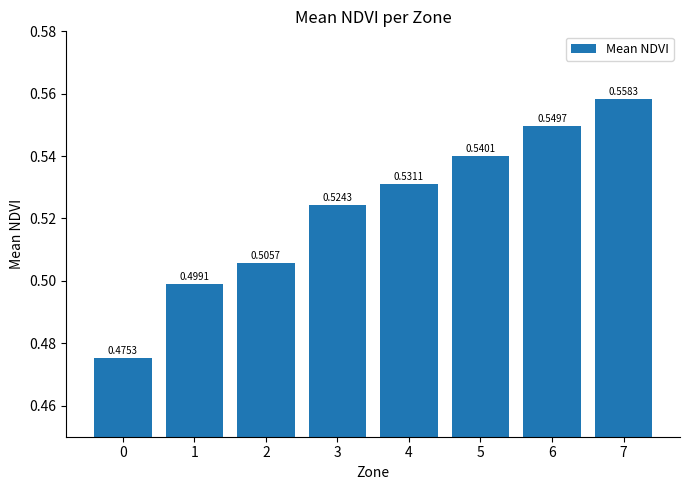

Is it true that the value at 0 is 0.7?

False